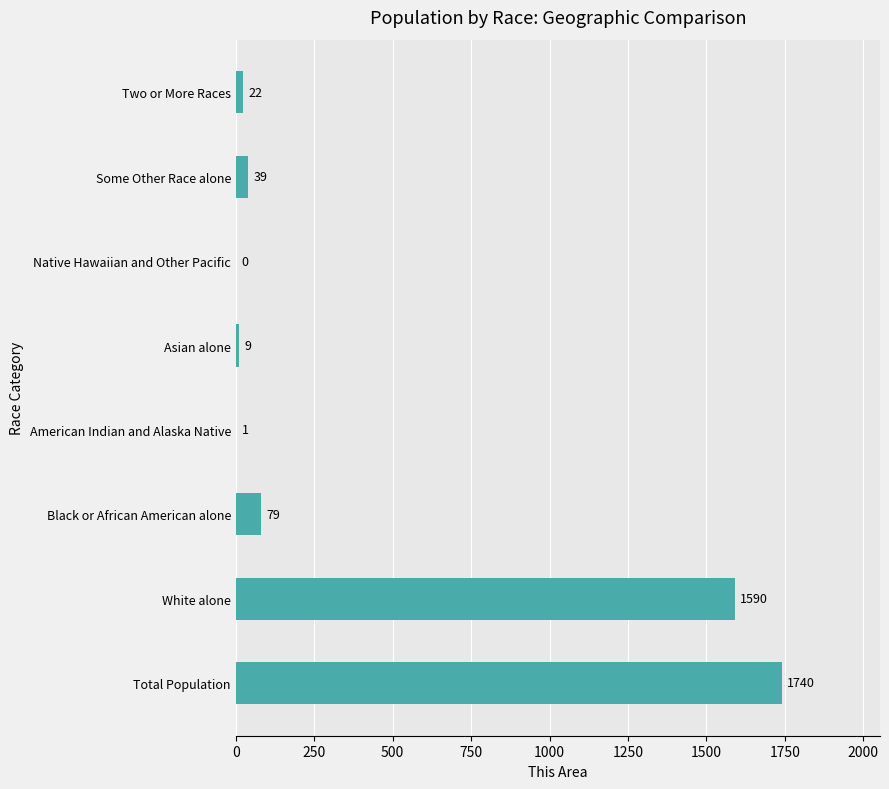

Are the bars horizontal?

Yes